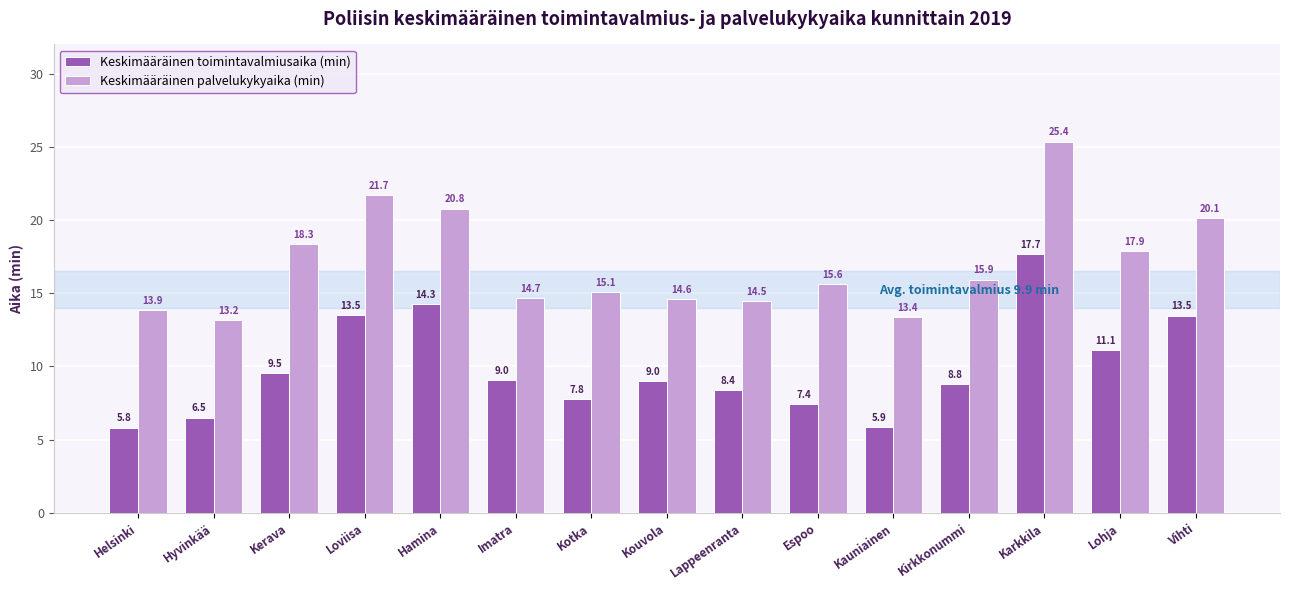

Reading left to right, transcribe all the data shown in this chart.

Keskimääräinen toimintavalmiusaika (min): Helsinki=5.8	Hyvinkää=6.5	Kerava=9.5	Loviisa=13.5	Hamina=14.3	Imatra=9.0	Kotka=7.8	Kouvola=9.0	Lappeenranta=8.4	Espoo=7.4	Kauniainen=5.9	Kirkkonummi=8.8	Karkkila=17.7	Lohja=11.1	Vihti=13.5
Keskimääräinen palvelukykyaika (min): Helsinki=13.9	Hyvinkää=13.2	Kerava=18.3	Loviisa=21.7	Hamina=20.8	Imatra=14.7	Kotka=15.1	Kouvola=14.6	Lappeenranta=14.5	Espoo=15.6	Kauniainen=13.4	Kirkkonummi=15.9	Karkkila=25.4	Lohja=17.9	Vihti=20.1